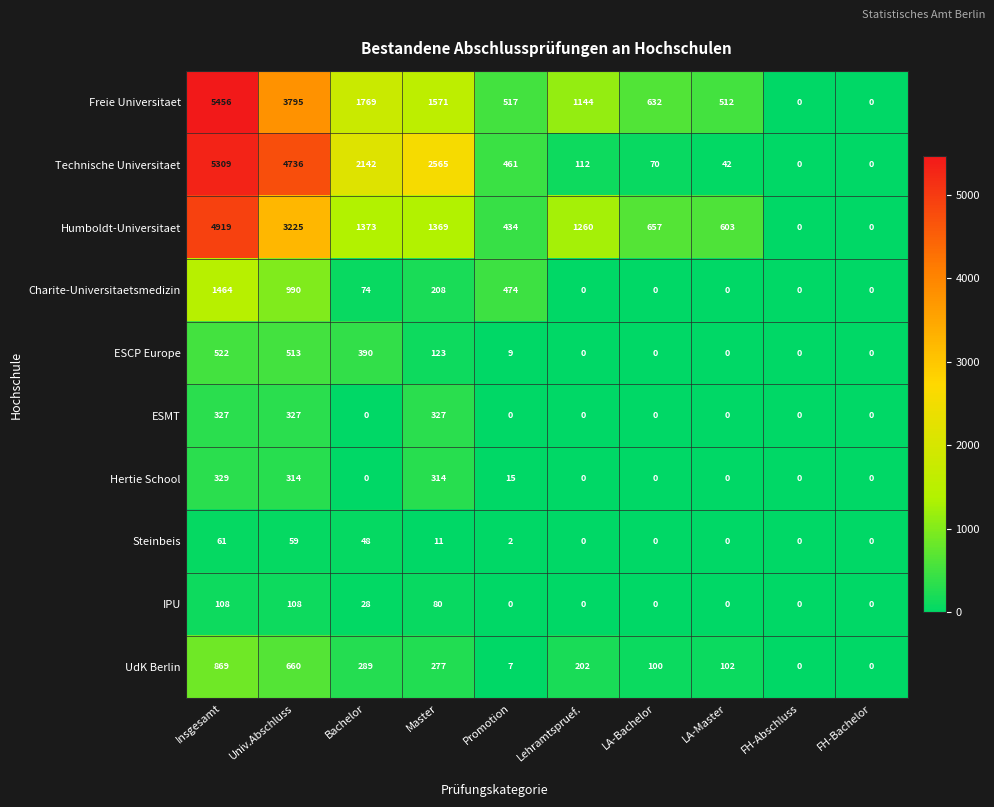

What is the average value of the ESMT series?

98